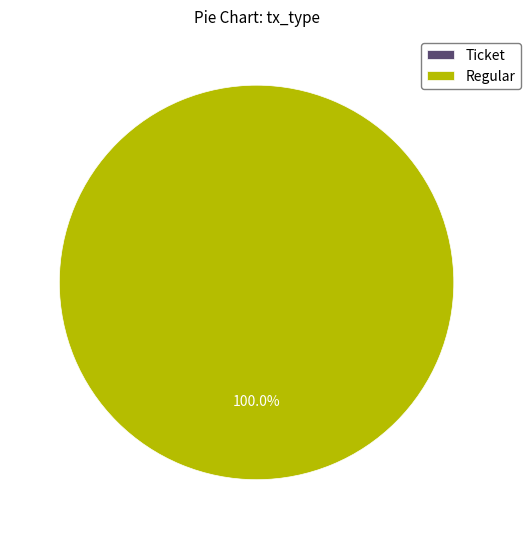

To the nearest percent, what is the average slice percentage?

50%